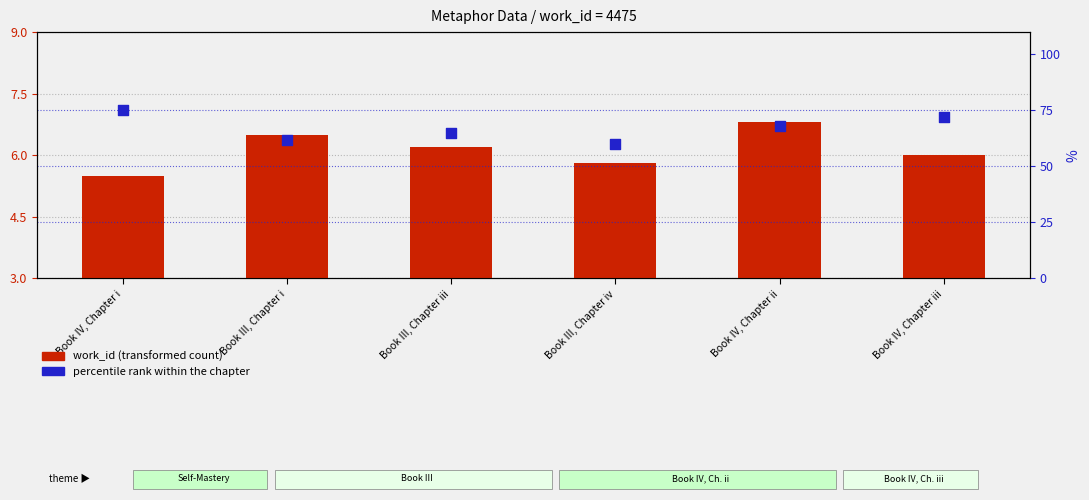

At how many categories does at least one series exceed 74?

1